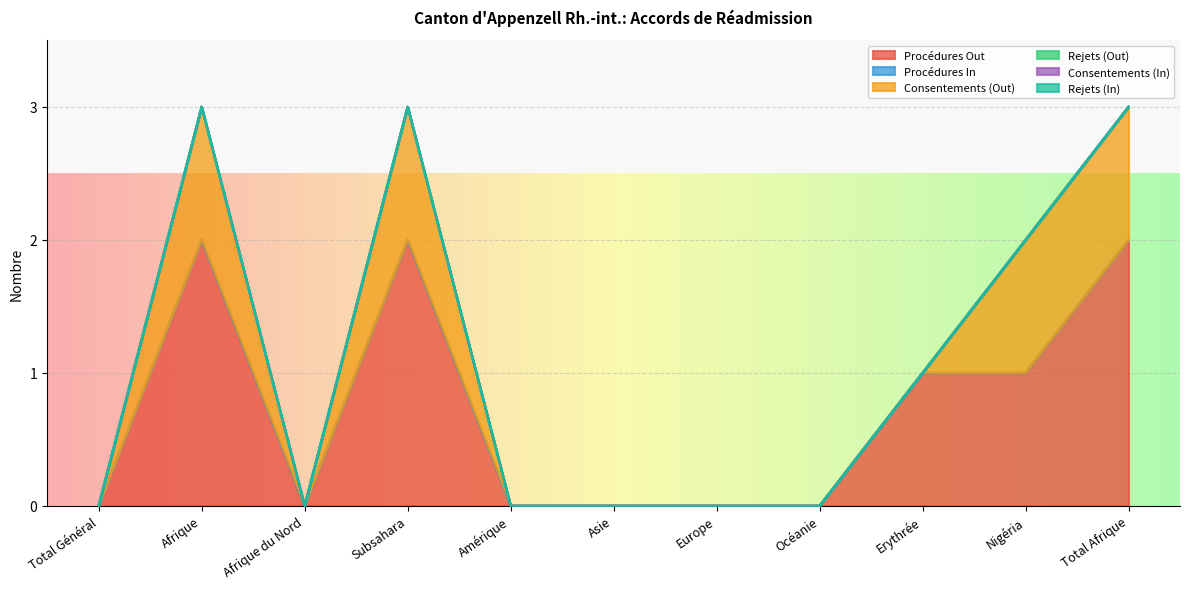

How many series are shown in this chart?

6